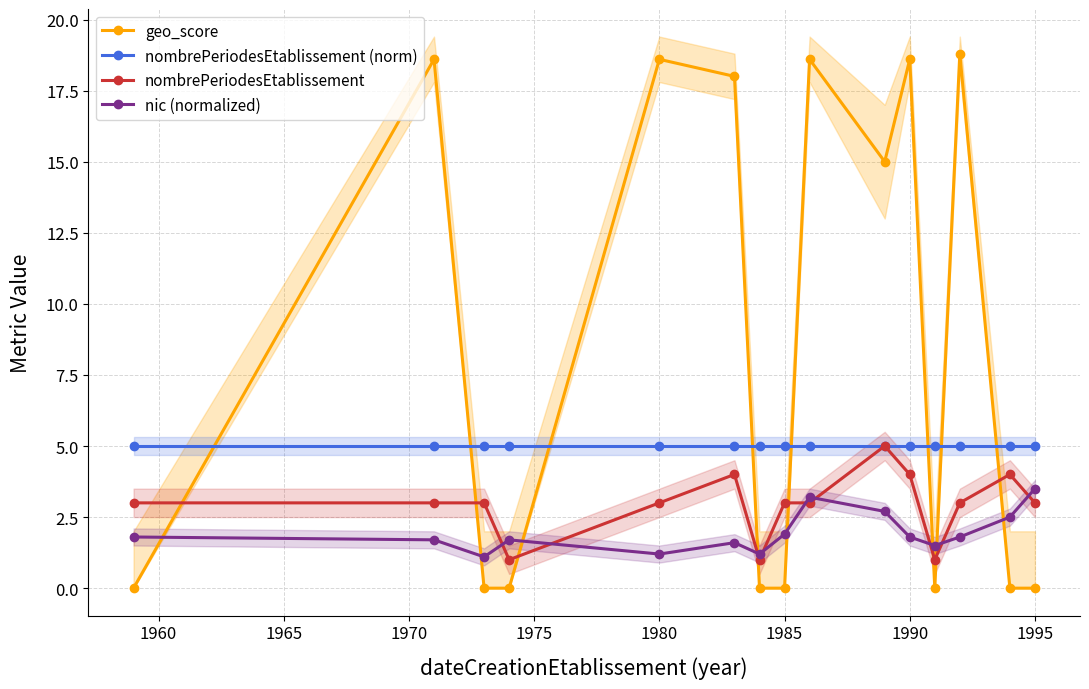

True or false: geo_score has a value of 9.0 at 1995.

False